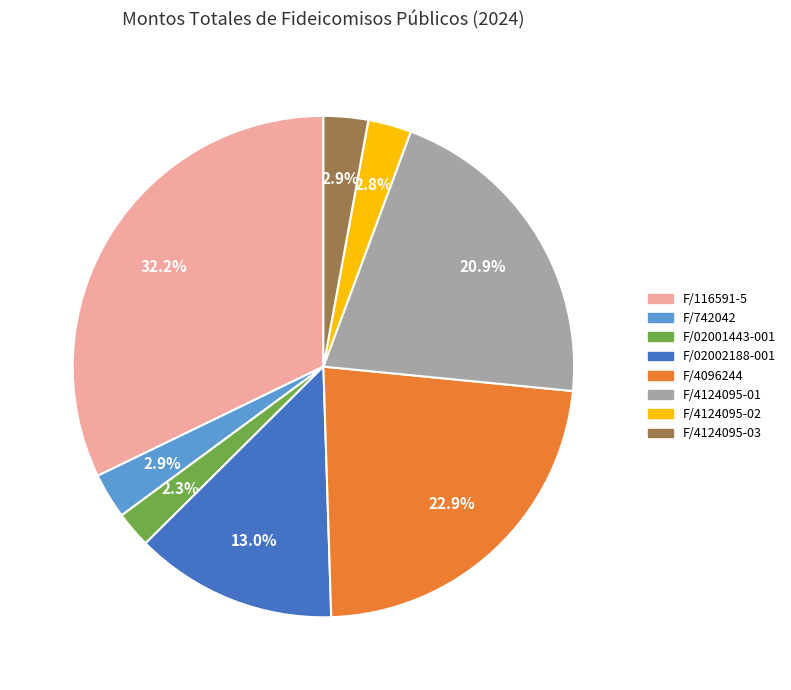

To the nearest percent, what portion does F/02002188-001 represent?

13%